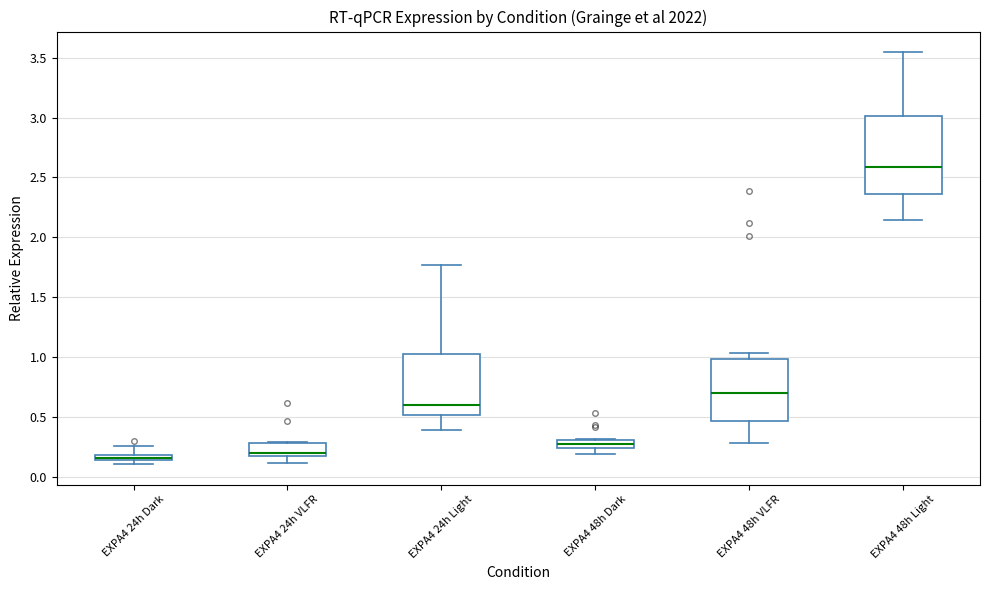

Which box's median line is the highest?

EXPA4 48h Light